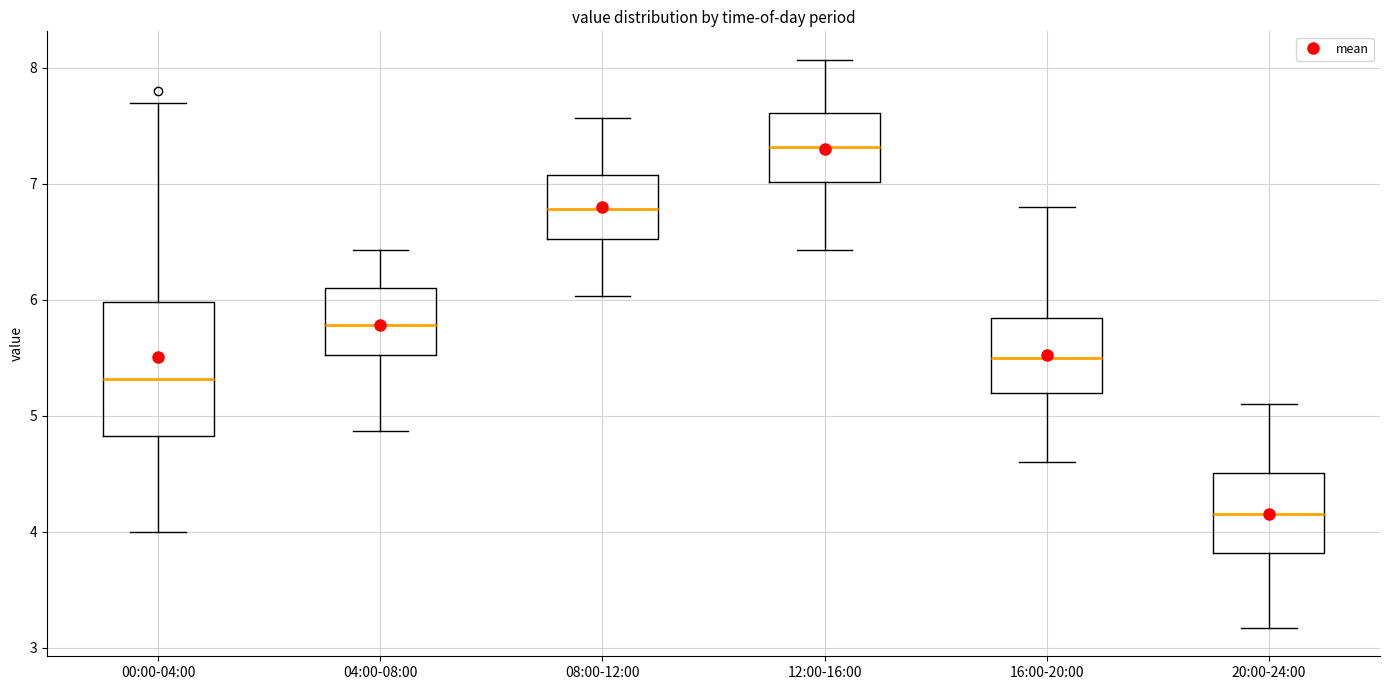

Where does the upper whisker of the box for 12:00-16:00 end on the y-axis? The values are not printed on the chart, so give them approximately, as read against the axis.

8.1